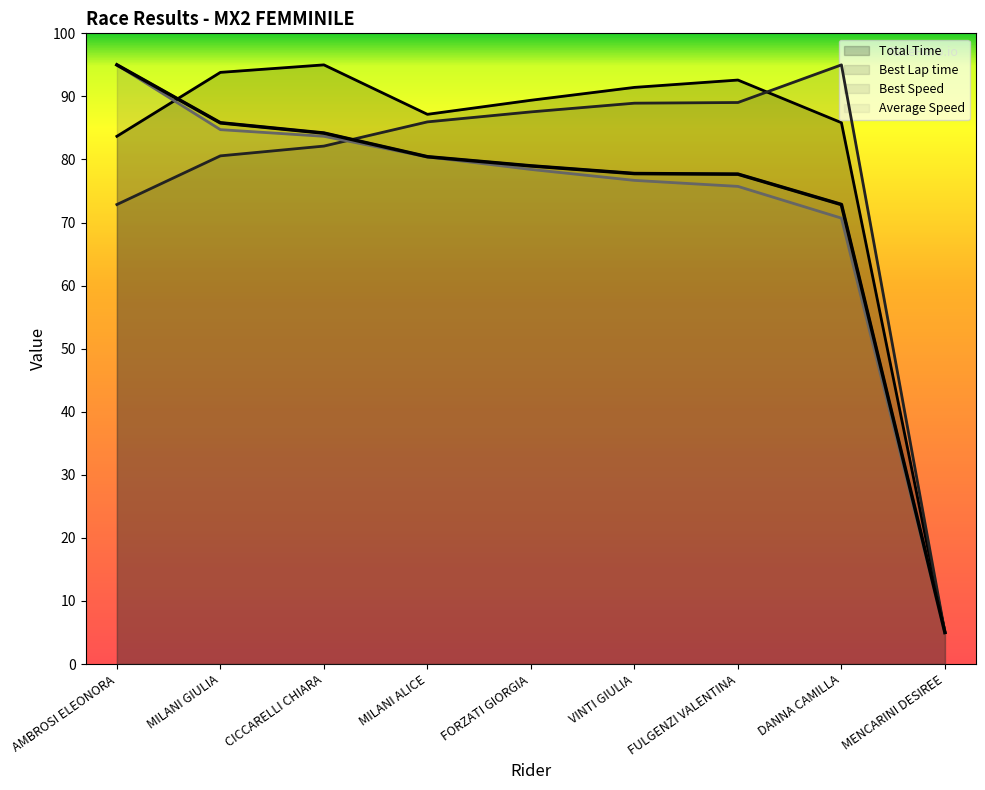

Does the chart display data point markers on the line(s)?

No